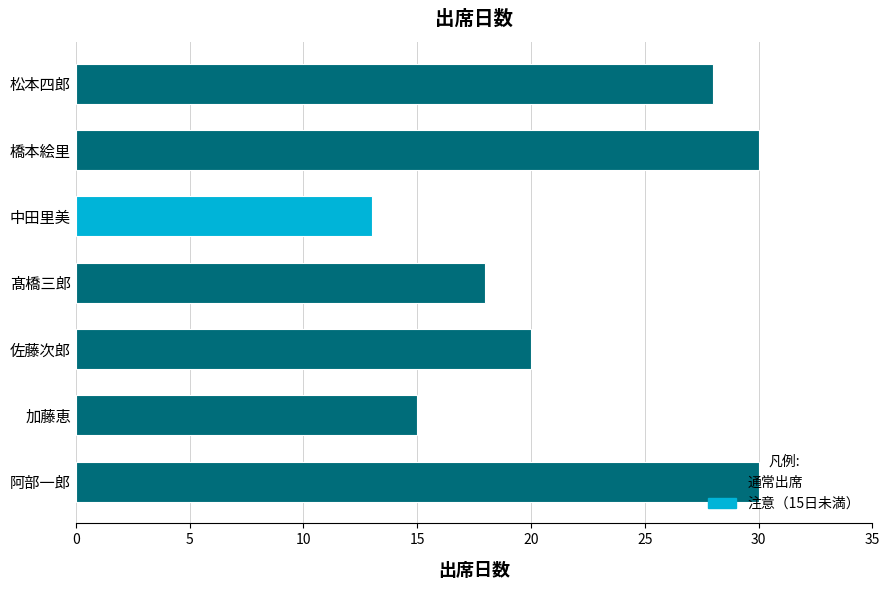

What is the change in value from 阿部一郎 to 加藤恵?

-15